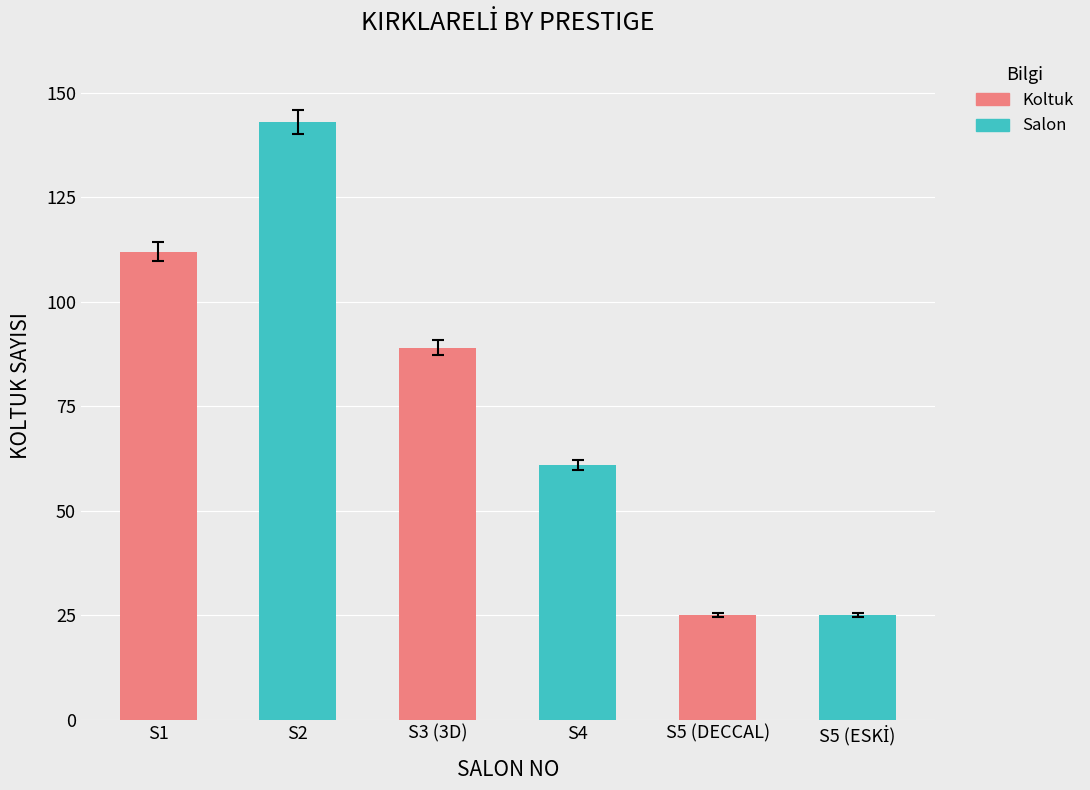

What is the value of the 1st bar from the left?

109.8